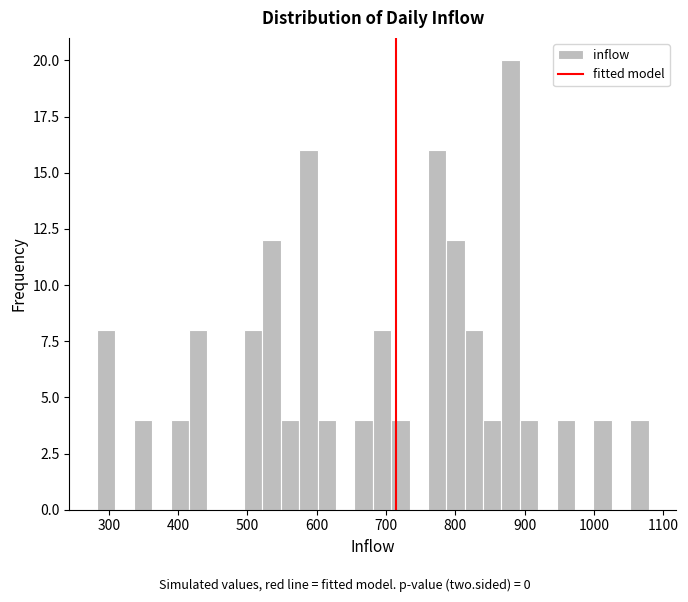

Around what value on the x-axis is the tallest bar? Give the approximate position of its centre, as read against the axis.

880